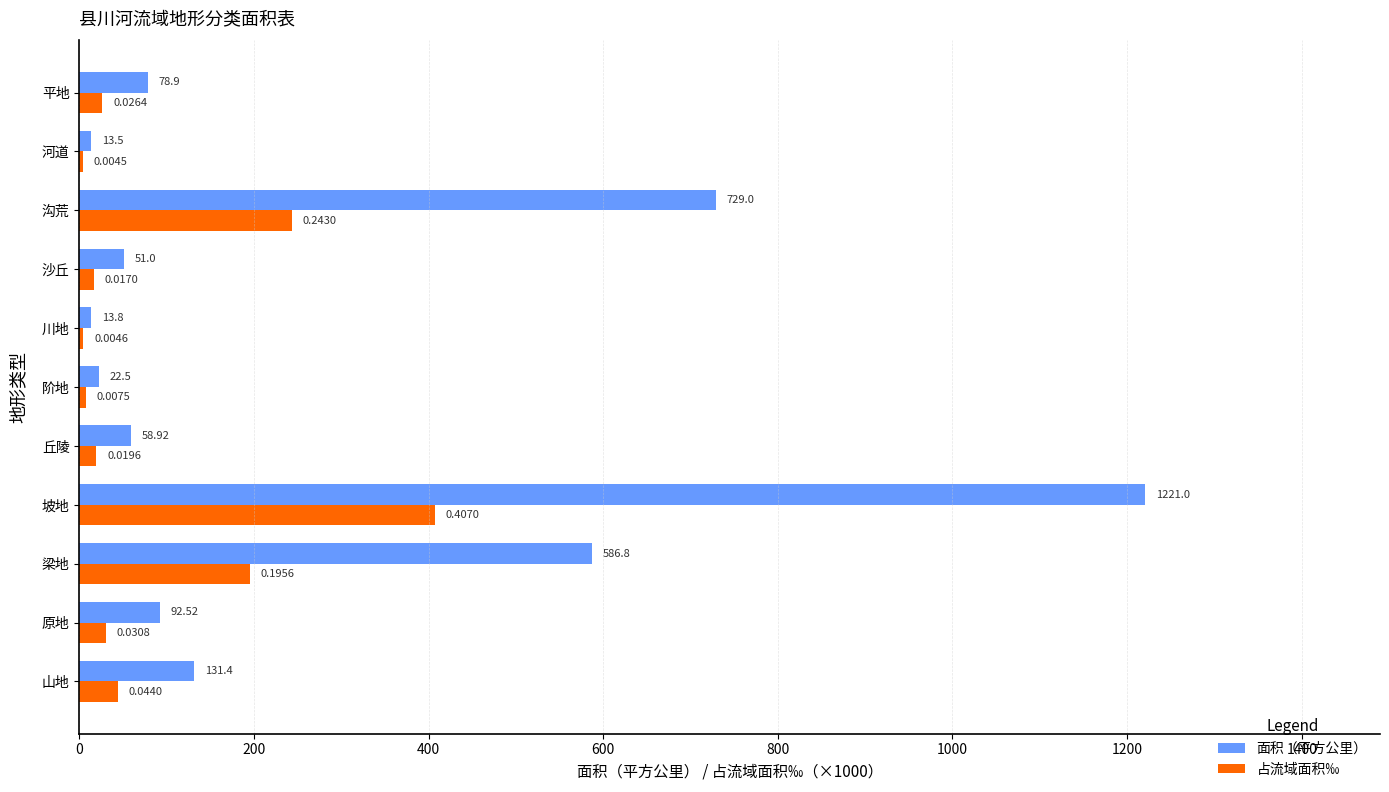

What is the difference between the highest and lowest values at 川地?

9.2